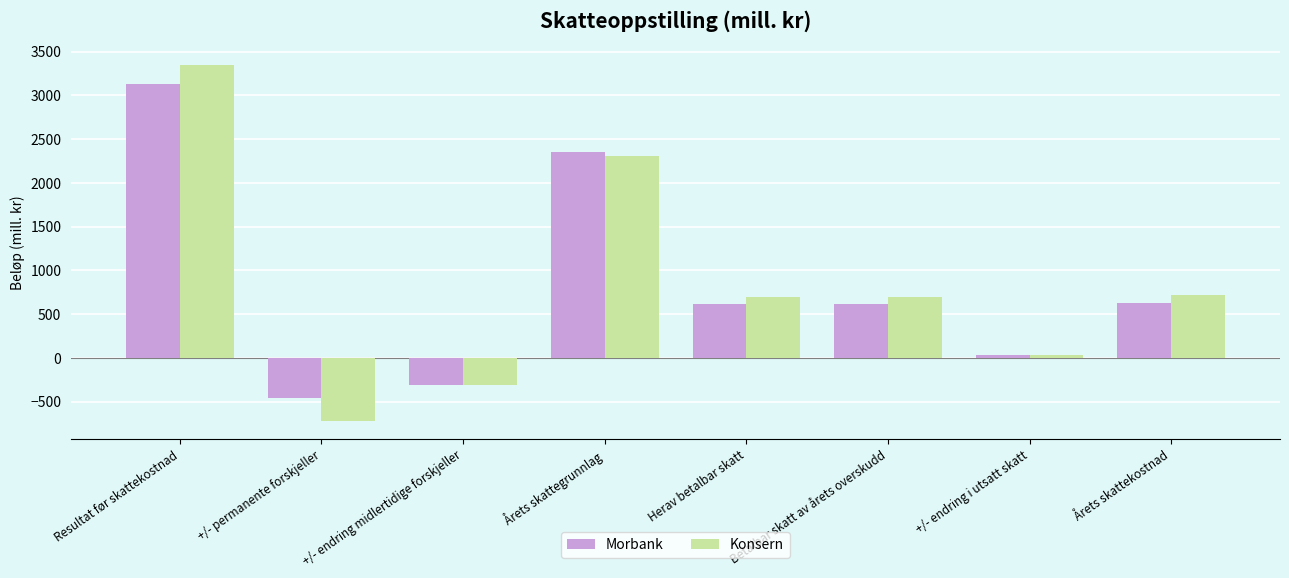

Which series changed the most between +/- endring midlertidige forskjeller and Herav betalbar skatt?

Konsern